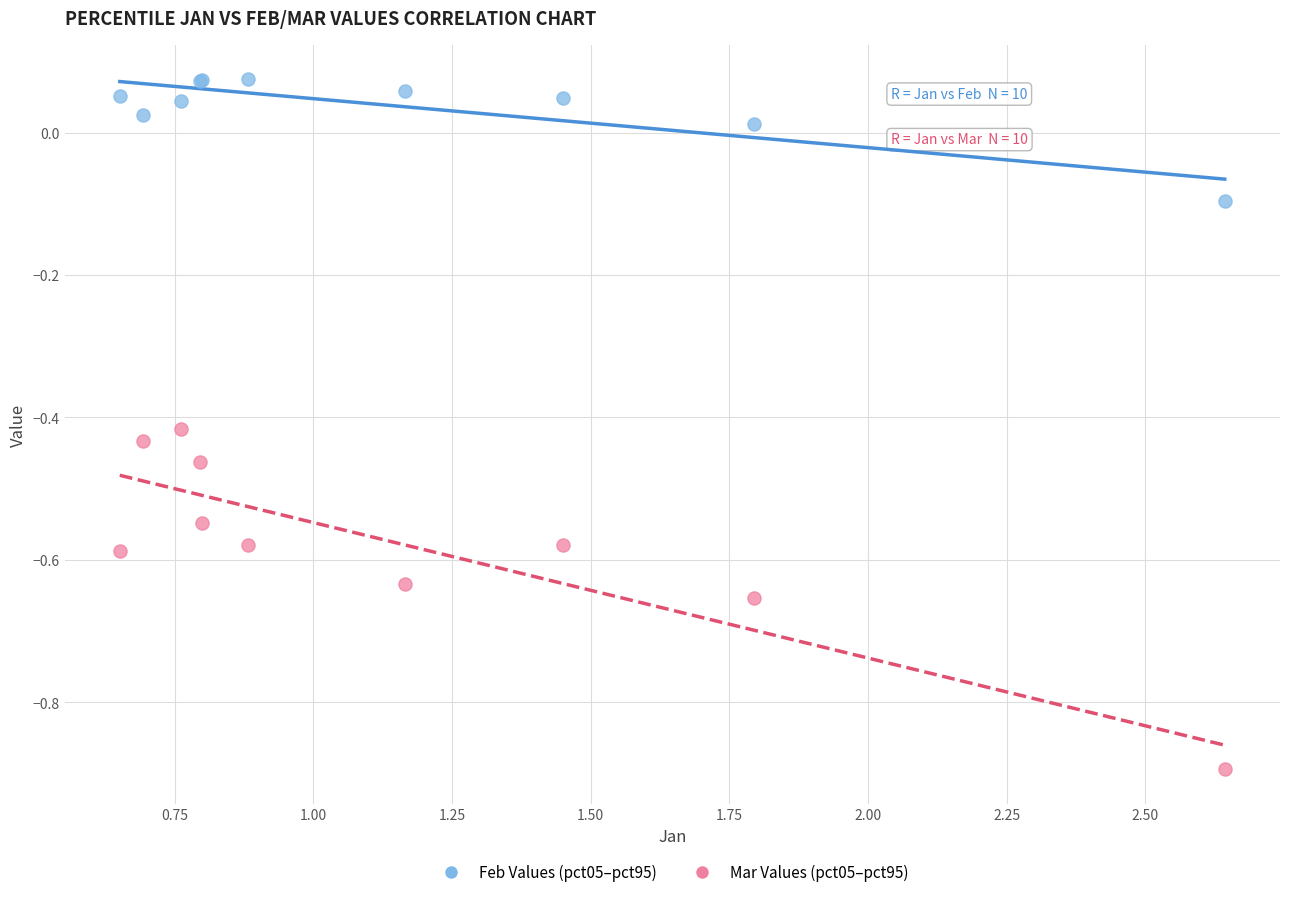

Which series has the widest spread of Y values?

Mar Values (pct05–pct95)